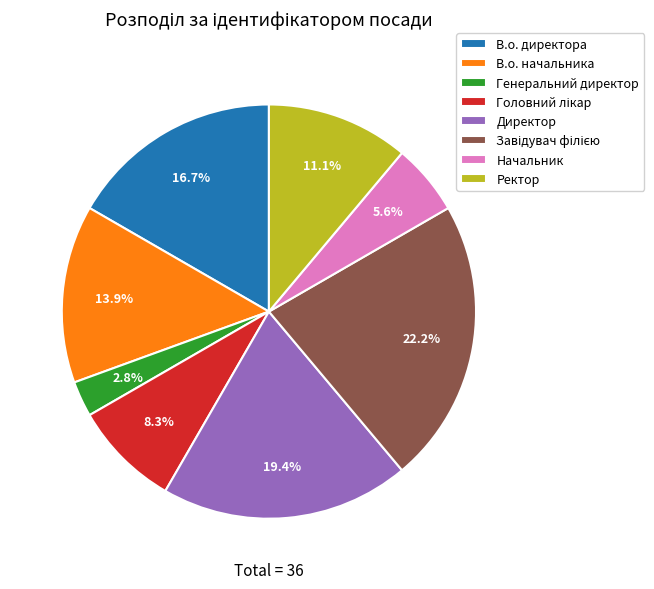

What portion of the pie excludes Начальник?

94.4%